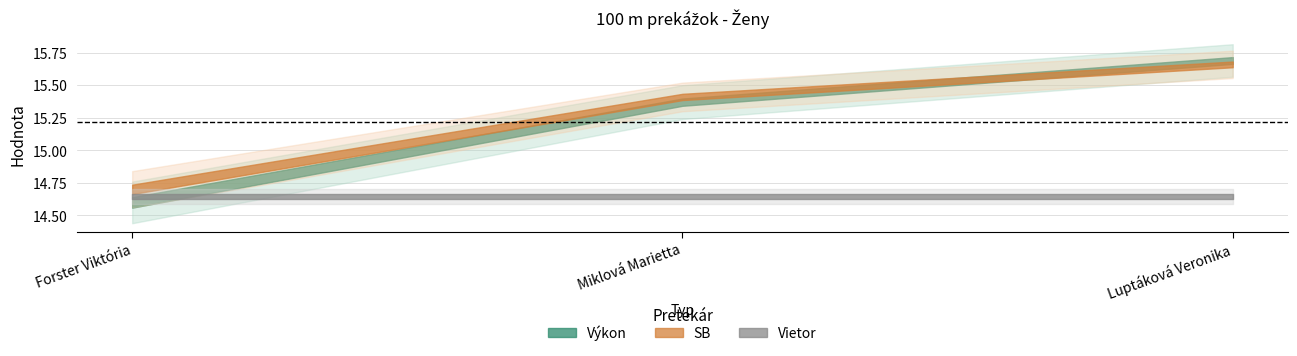

Which category has the lowest value in the Výkon series?

Forster Viktória